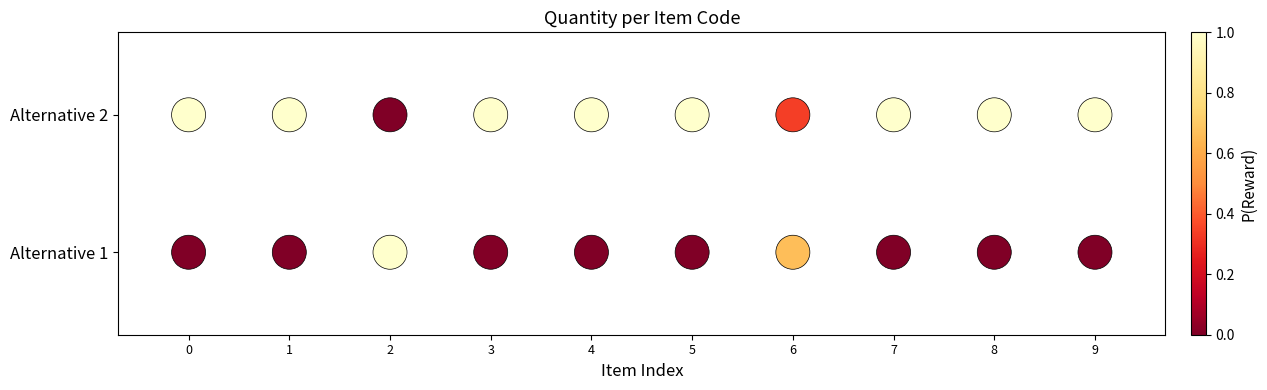

The Alternative 2 series shows 1 at 3. True or false?

False